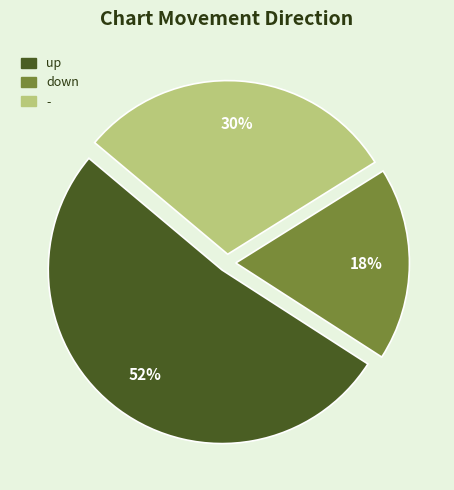

Which category has the biggest portion of the pie?

up